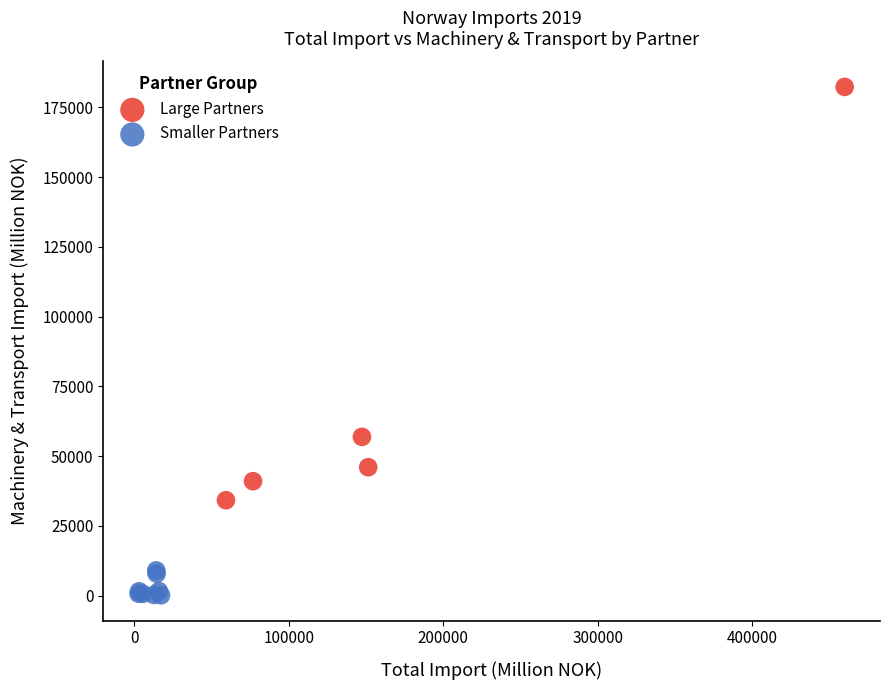

Which series reaches the maximum Y coordinate?

Large Partners